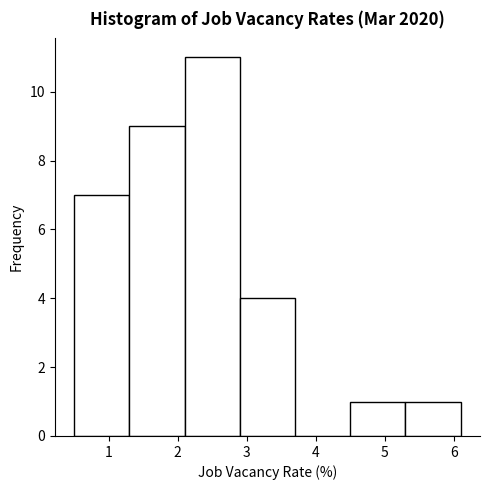

Reading left to right, transcribe this chart: for each bar, give the range it covers on the x-axis and its height. The values are not printed on the chart, so give them approximately, as read against the axis.

0.5 to 1.3: 7
1.3 to 2.1: 9
2.1 to 2.9: 11
2.9 to 3.7: 4
3.7 to 4.5: 0
4.5 to 5.3: 1
5.3 to 6.1: 1